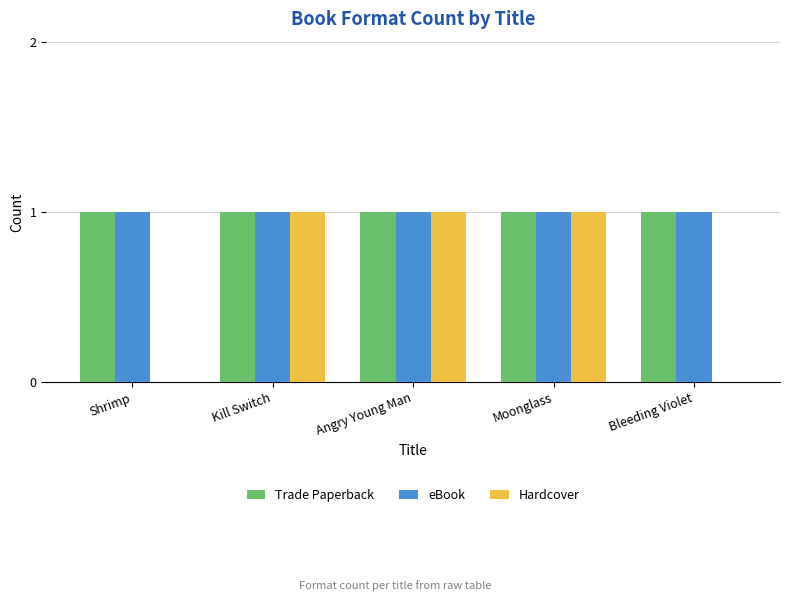

The Hardcover series shows 0 at Shrimp. True or false?

True